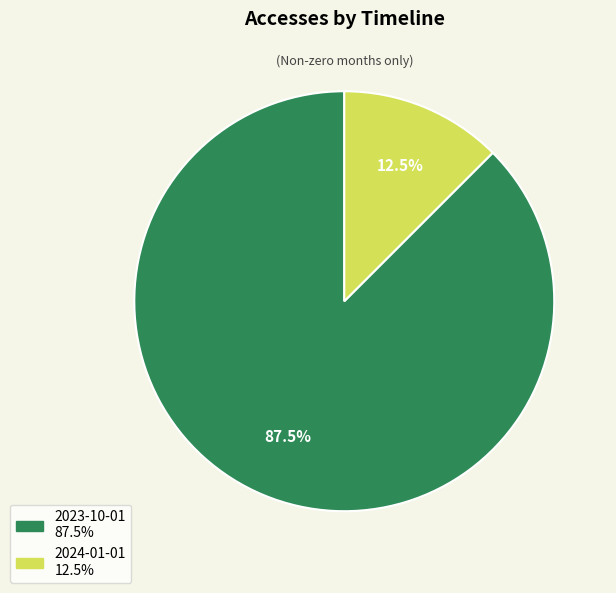

Combined, do 2023-10-01 and 2024-01-01 account for over 50%?

Yes